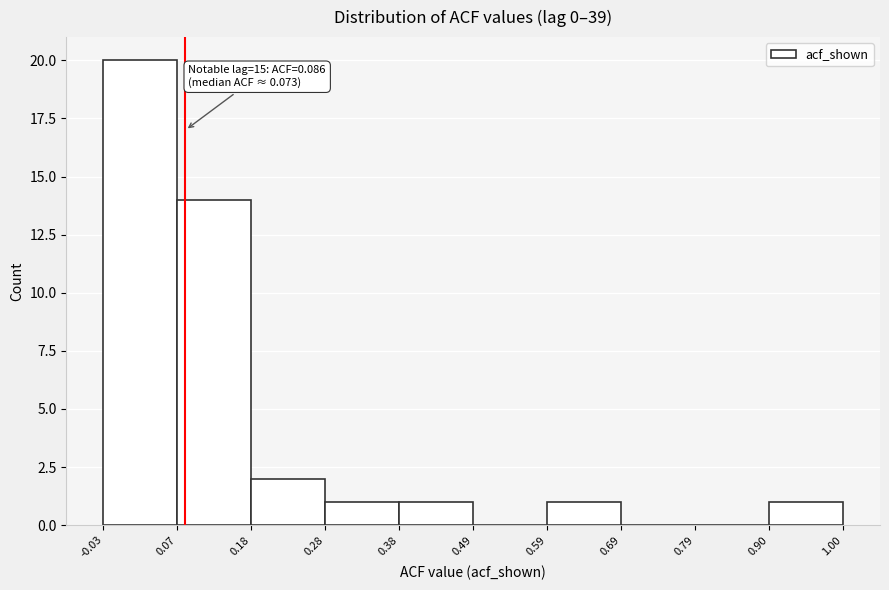

Over which range of the x-axis is the bar tallest?

-0.03 to 0.07